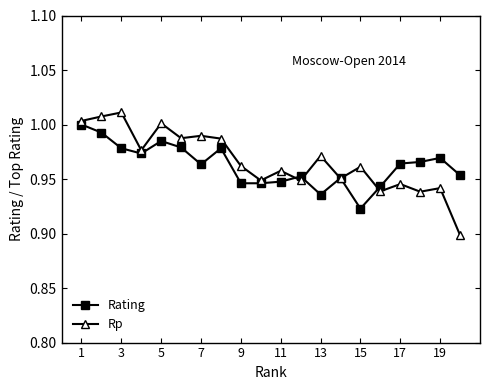

At how many categories does at least one series exceed 0?

20